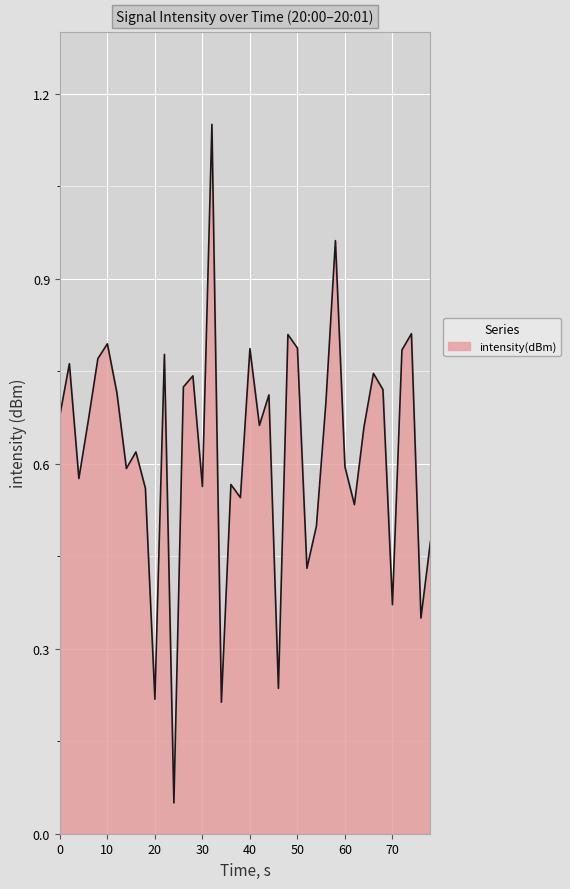

What is the difference between the maximum and minimum values?

1.1